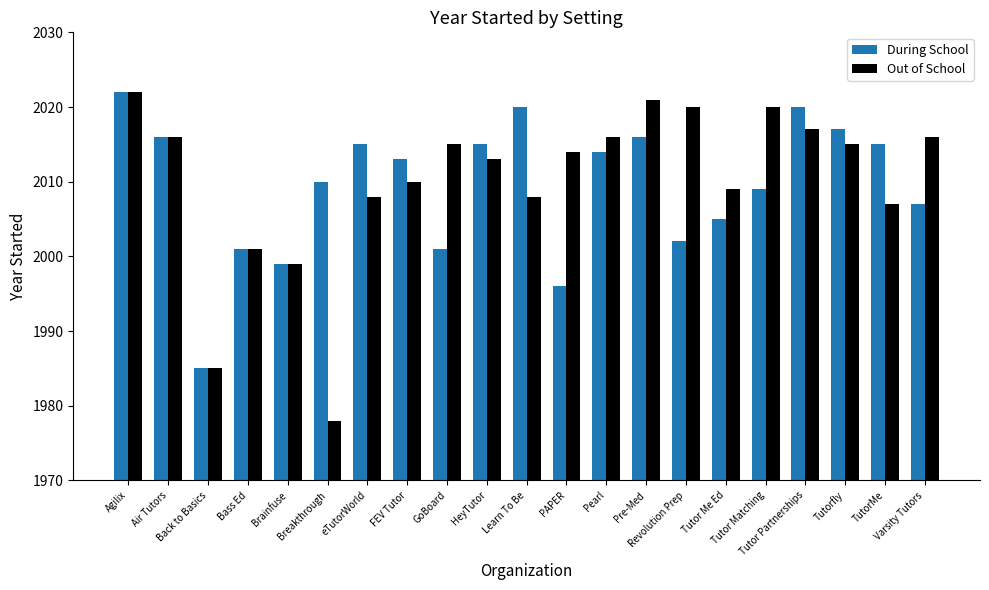

What is the minimum value for During School?

1985